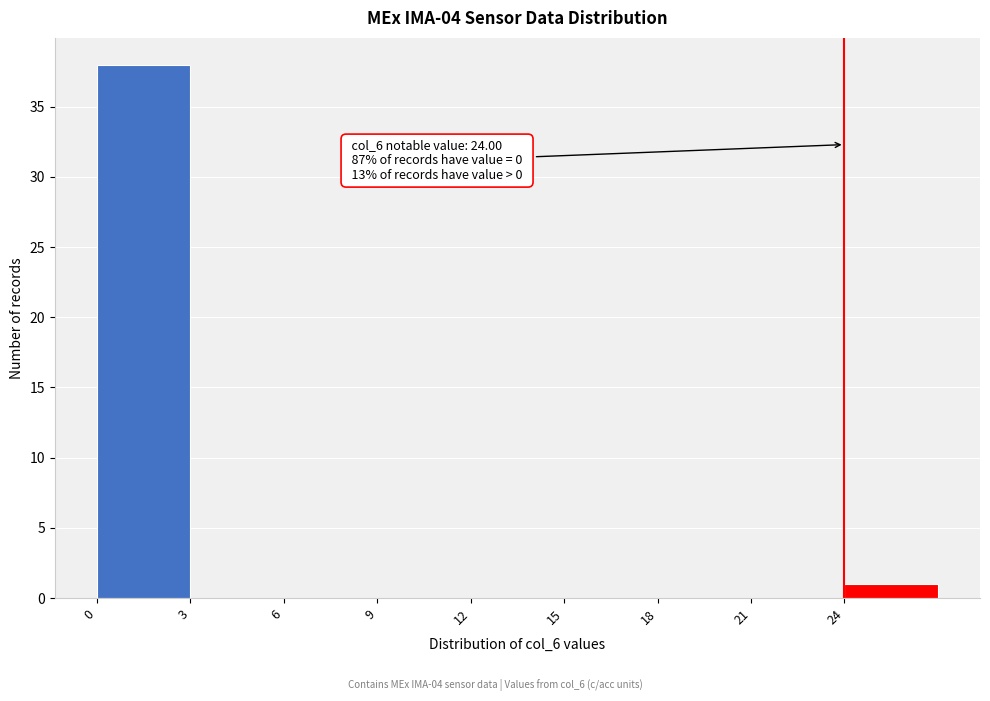

Which range on the x-axis has the tallest bar?

0 to 3